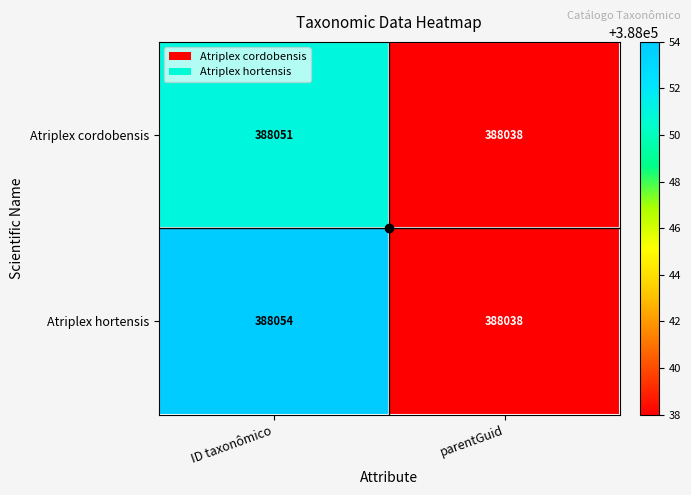

What is the sum of the Atriplex hortensis values at ID taxonômico and parentGuid?

776092